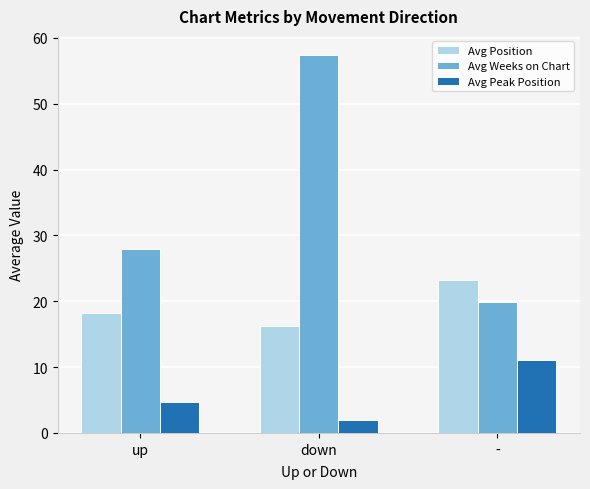

What value does the Avg Weeks on Chart series have at -?

19.9